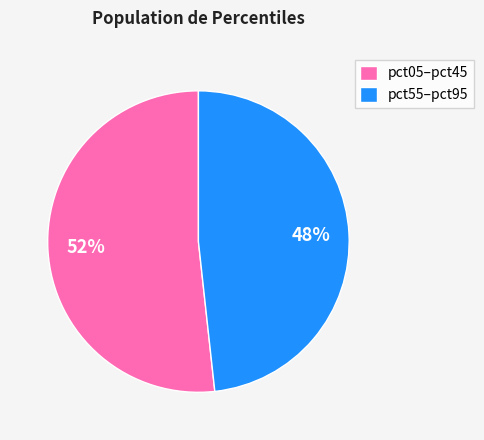

Rank the categories by value from lowest to highest.

pct55–pct95, pct05–pct45